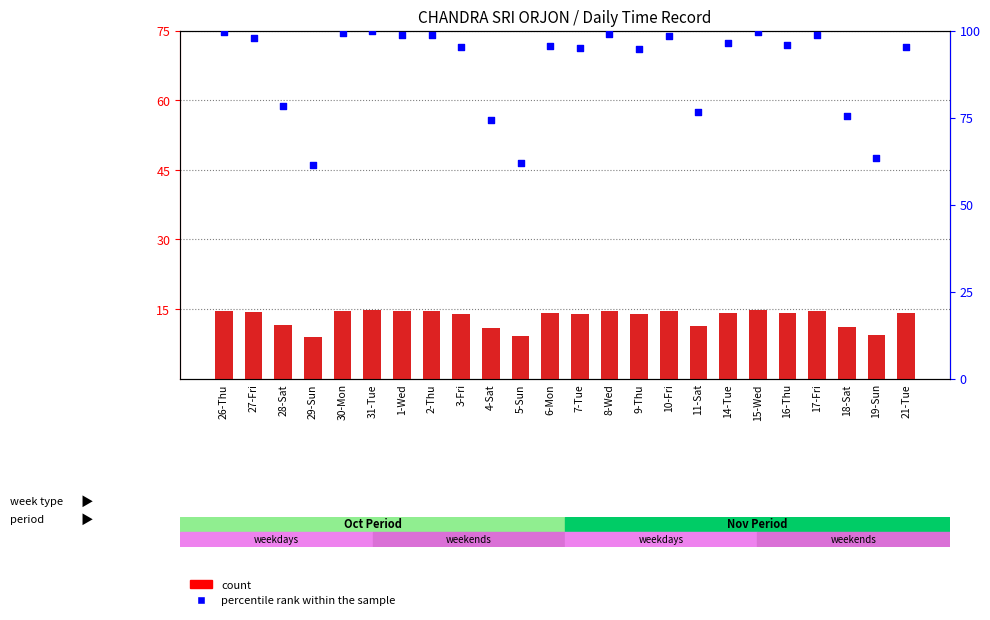

Which series has the largest Y range (max minus min)?

percentile rank within the sample